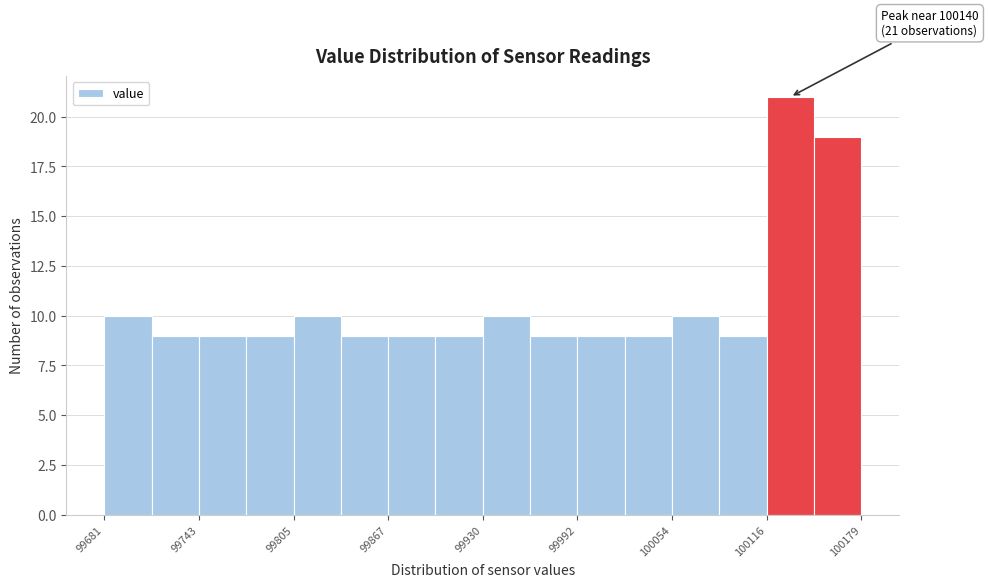

Around what value on the x-axis is the tallest bar? Give the approximate position of its centre, as read against the axis.

100130